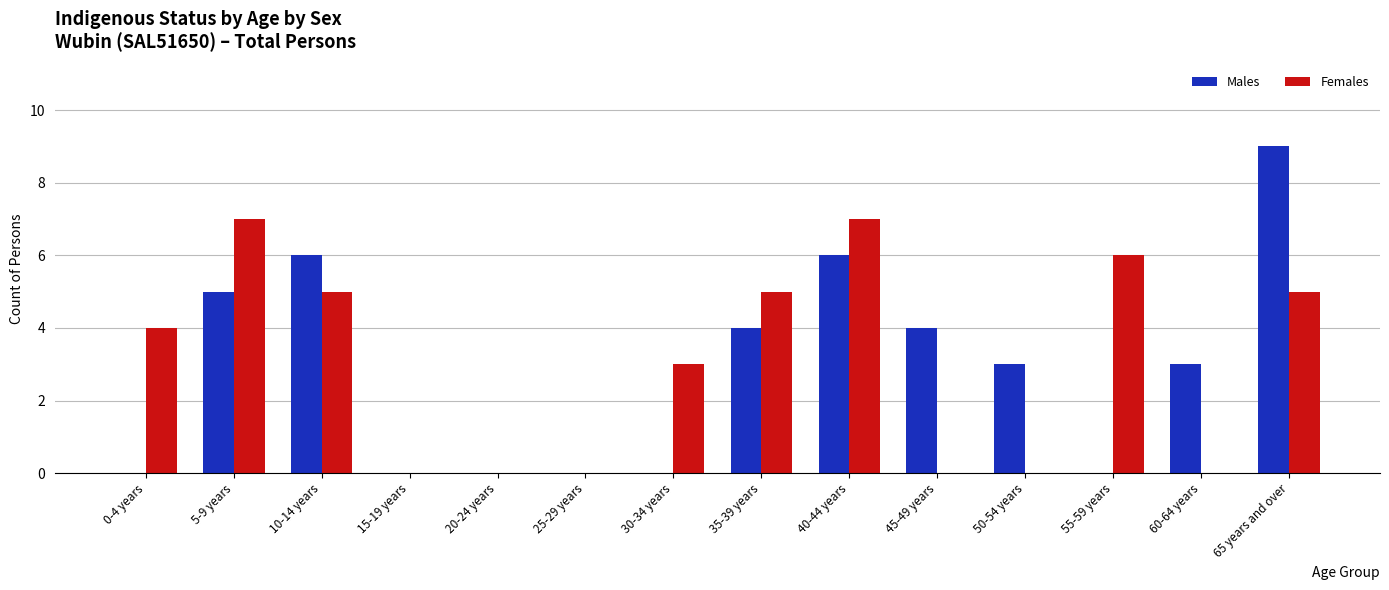

The Males series shows -5 at 55-59 years. True or false?

False